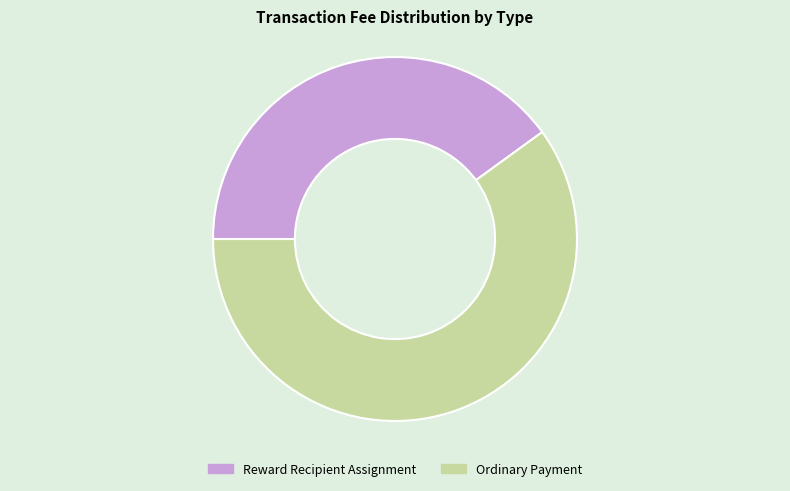

Which has a higher value, Reward Recipient Assignment or Ordinary Payment?

Ordinary Payment